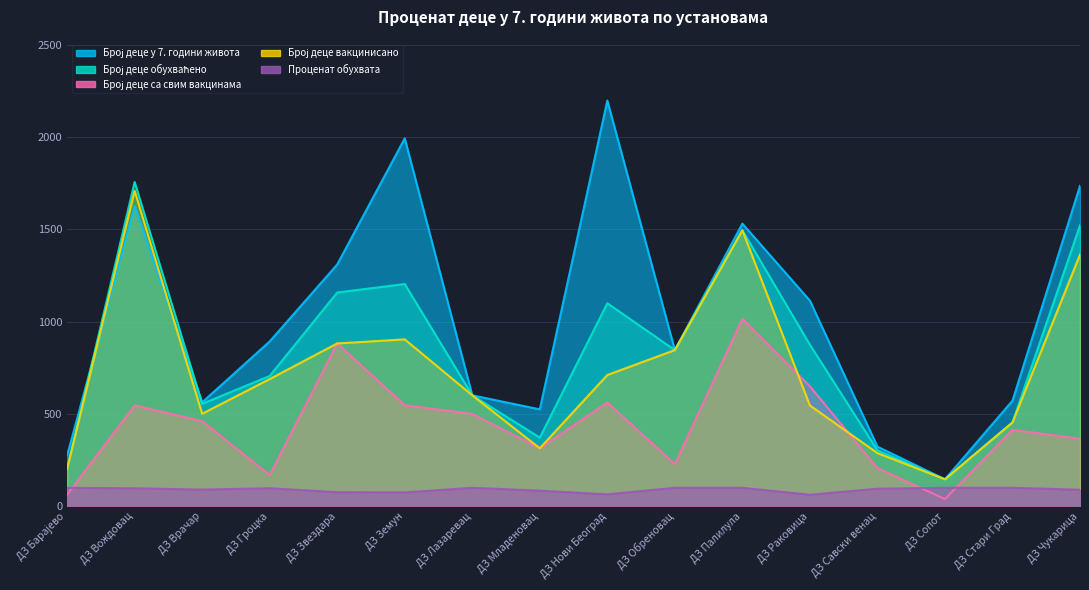

What is the sum of all Број деце обухваћено values?

13296.0